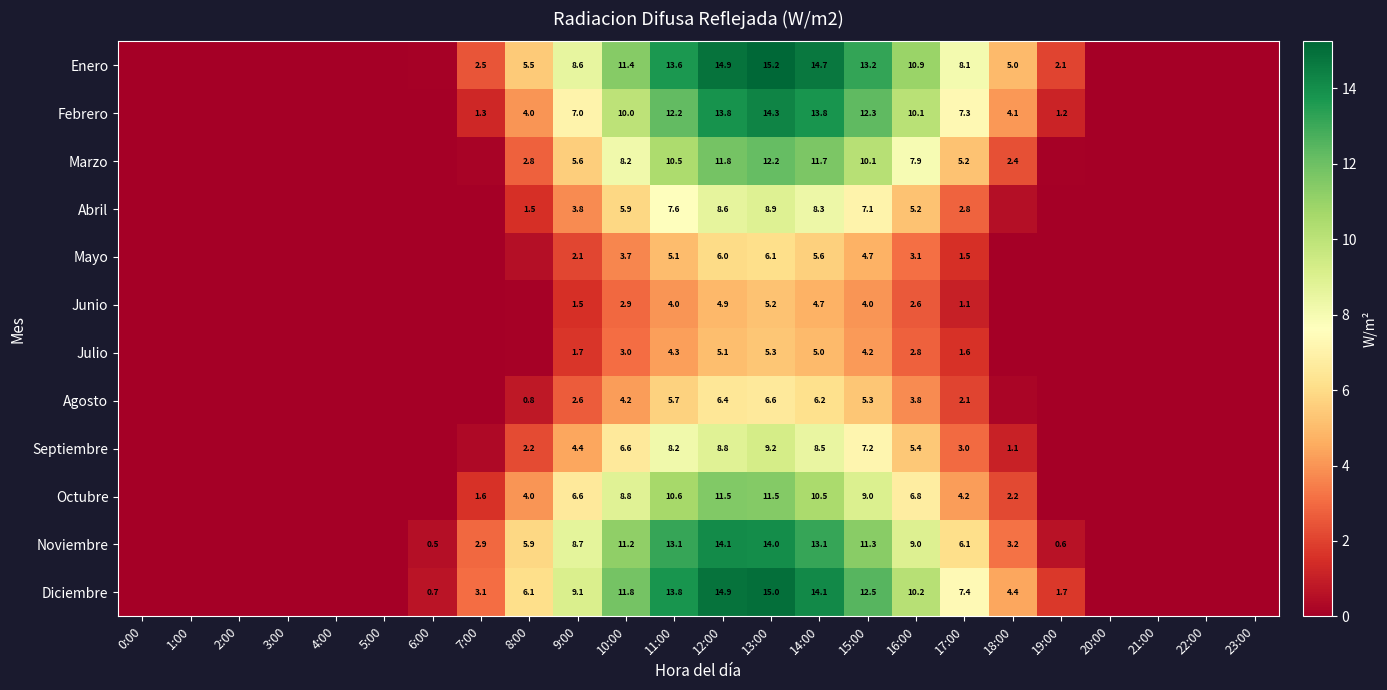

How many data points in Octubre are above 1?

12